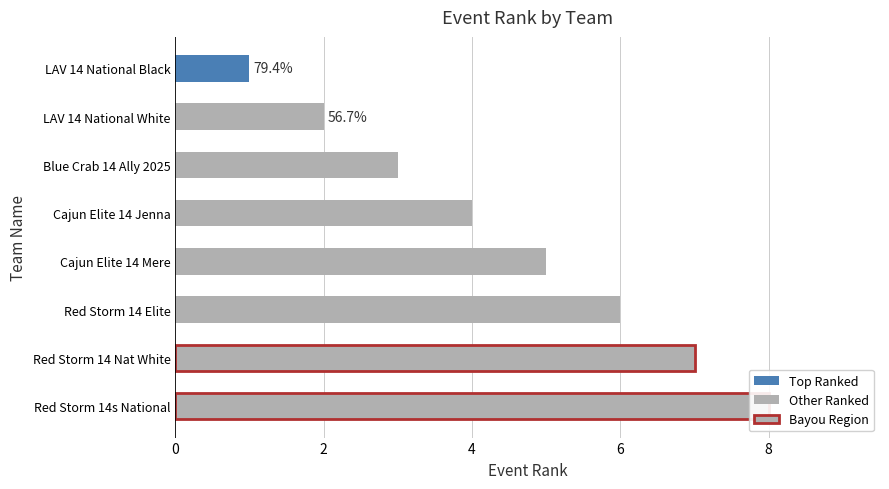

The value at Blue Crab 14 Ally 2025 is 5. True or false?

False